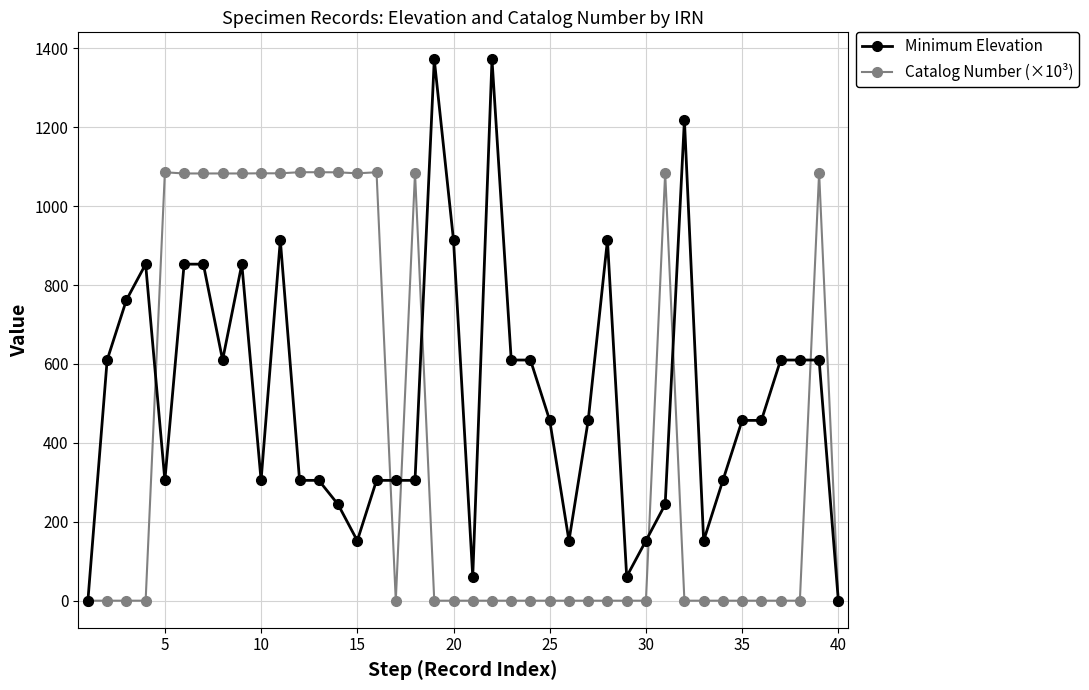

Which series has the widest spread of values?

Minimum Elevation